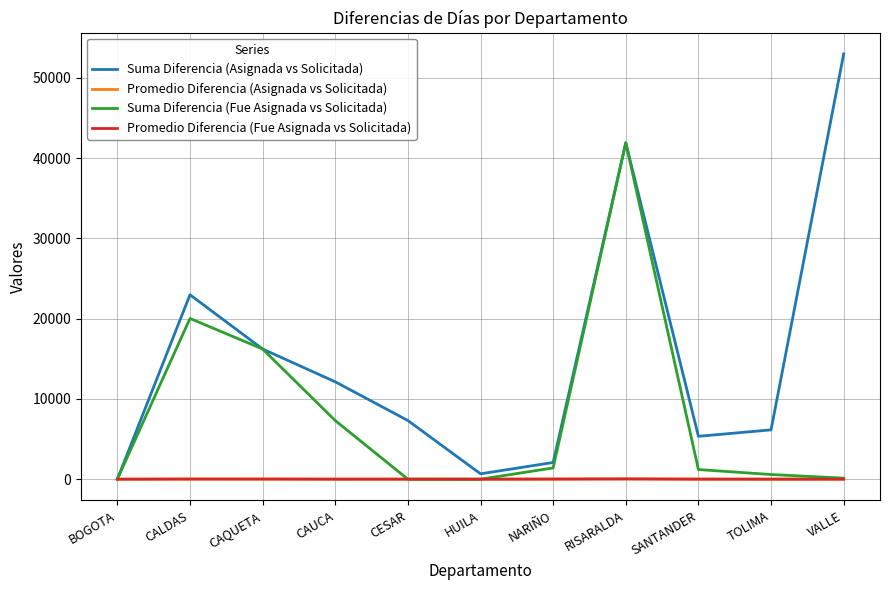

At which label is Suma Diferencia (Fue Asignada vs Solicitada) closest to 20960?

CALDAS